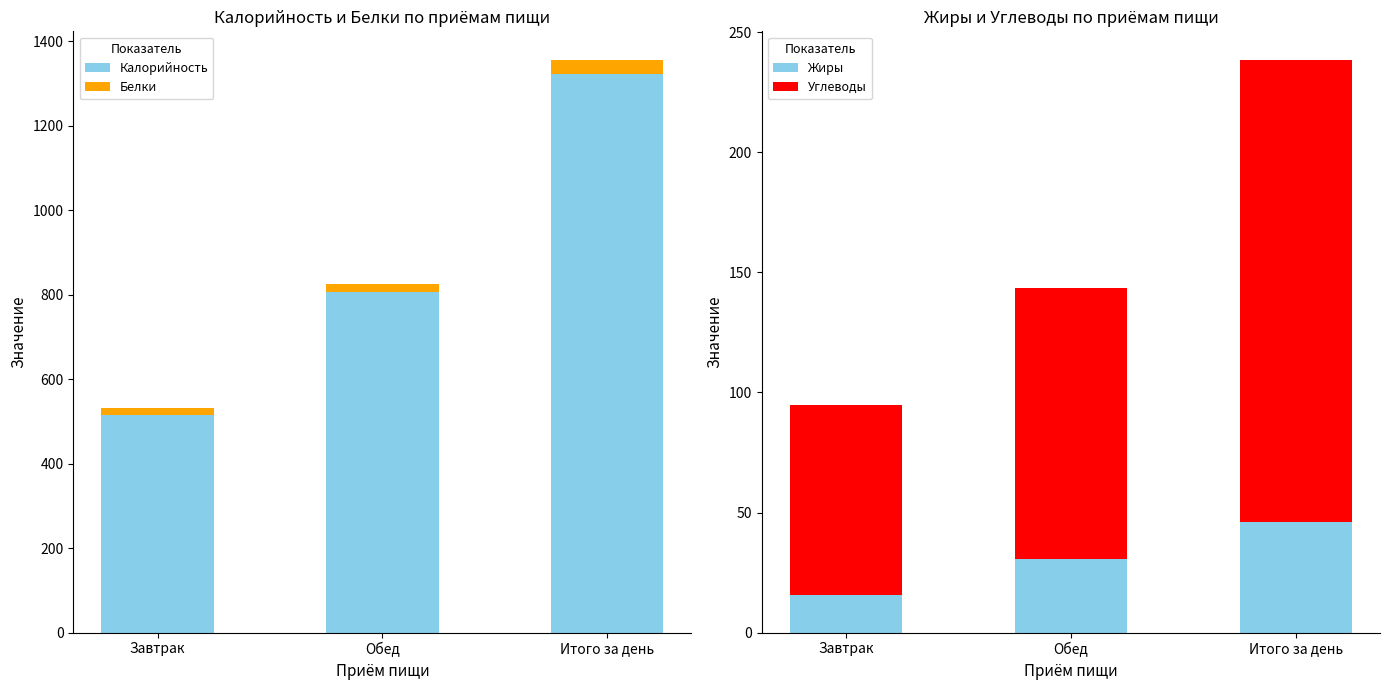

At how many categories does at least one series exceed 317?

3